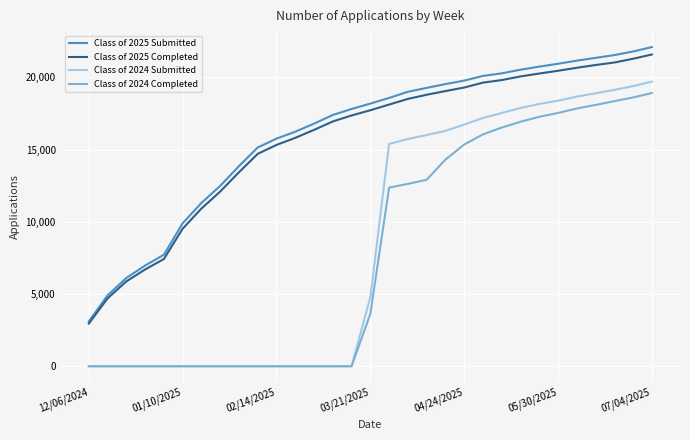

What is the maximum value for Class of 2024 Completed?

18911